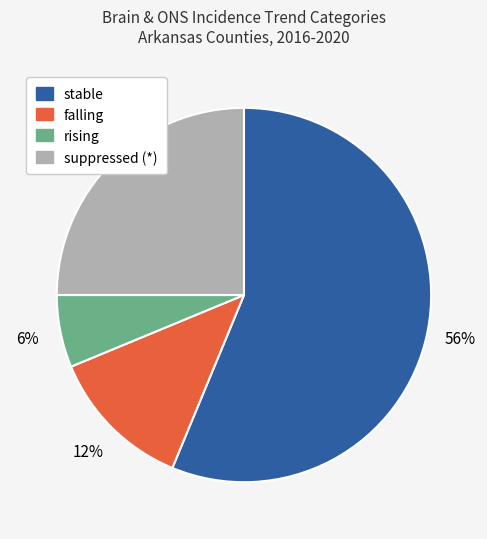

Approximately how many times larger is the value at falling compared to rising?

2.0